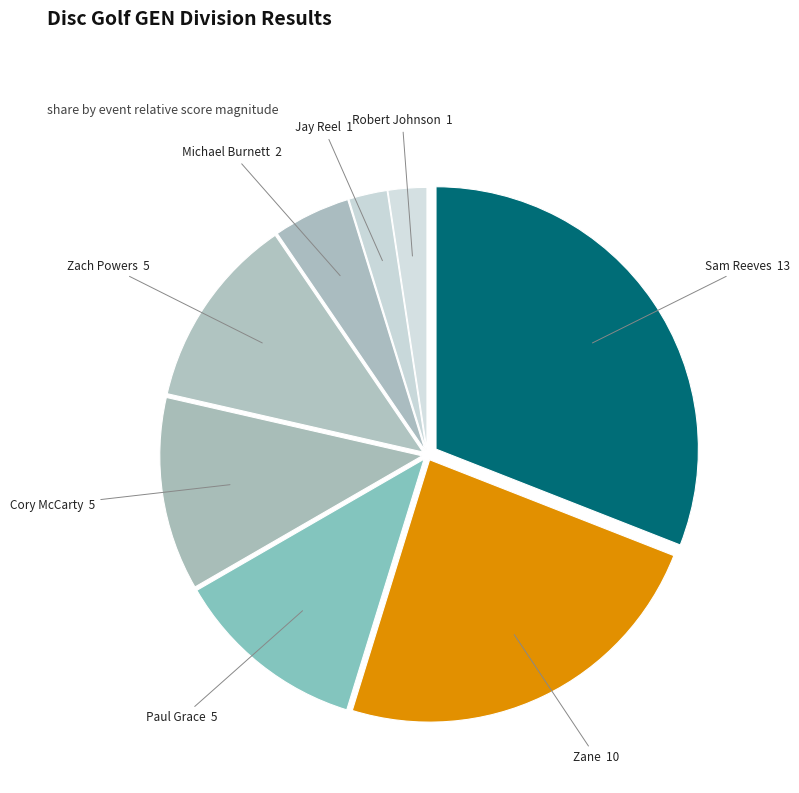

Which slice is the largest?

Sam Reeves